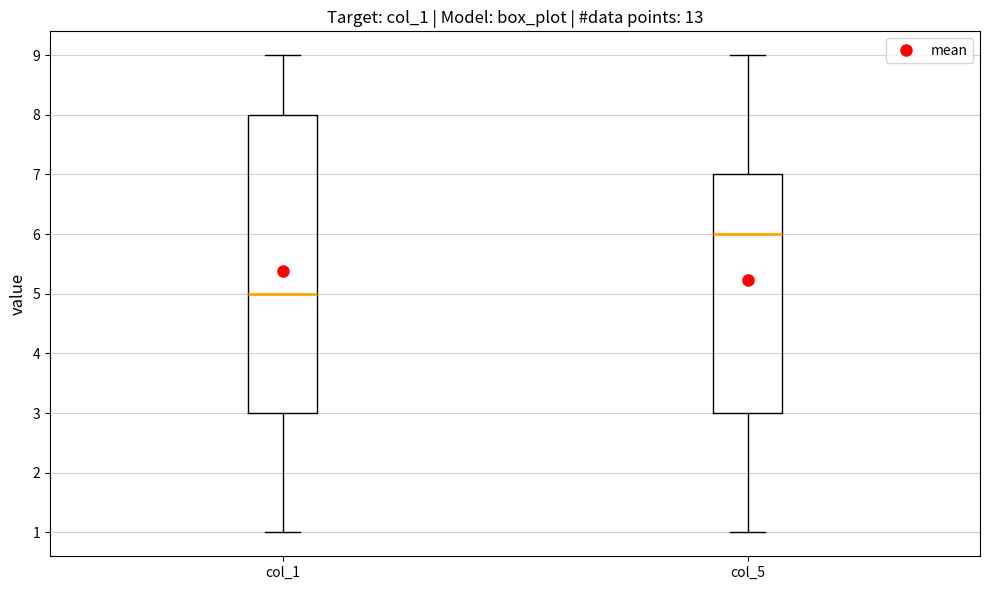

Reading left to right, transcribe this box plot: for each box, give where its median line is, the range the box spans, and where its two whiskers end, as read against the y-axis. The values are not printed on the chart, so give them approximately, as read against the axis.

col_1: median 5, box 3 to 8, whiskers 1 to 9
col_5: median 6, box 3 to 7, whiskers 1 to 9